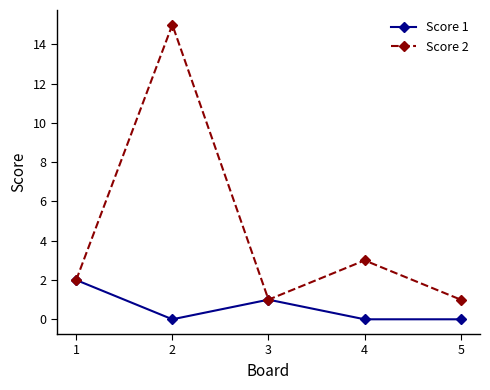

At which label is Score 1 closest to 1?

3